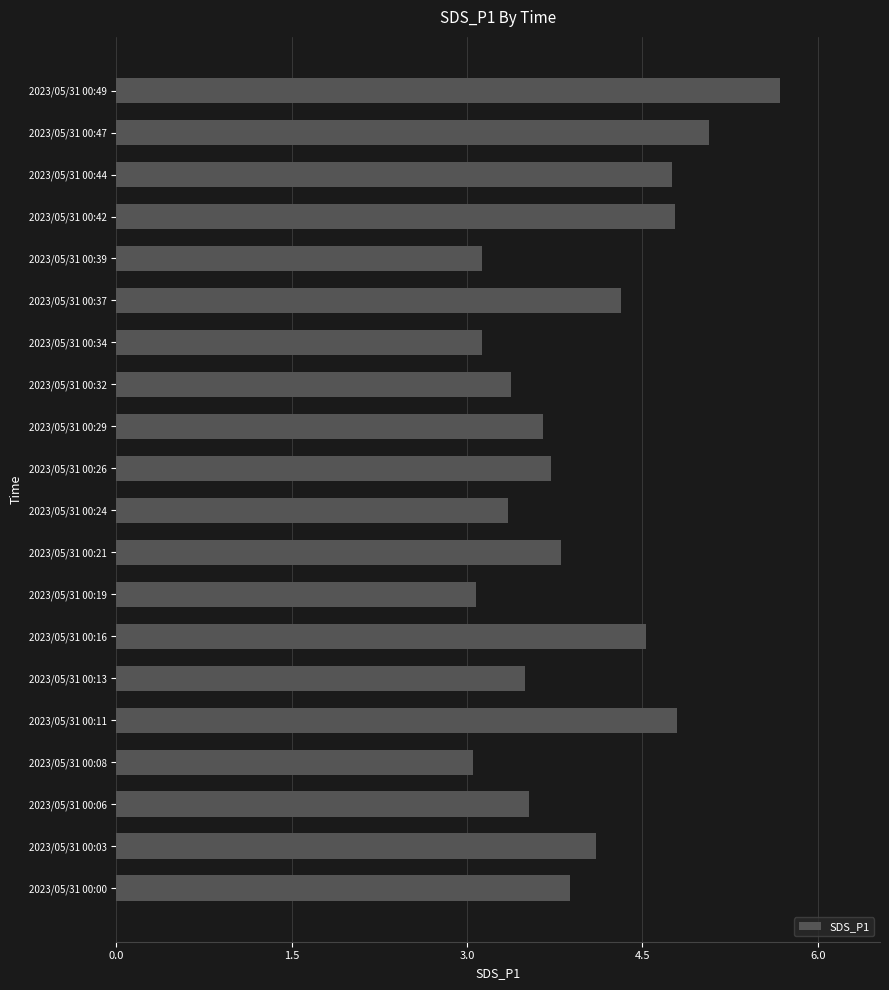

Which category has the highest value across all series?

2023/05/31 00:49